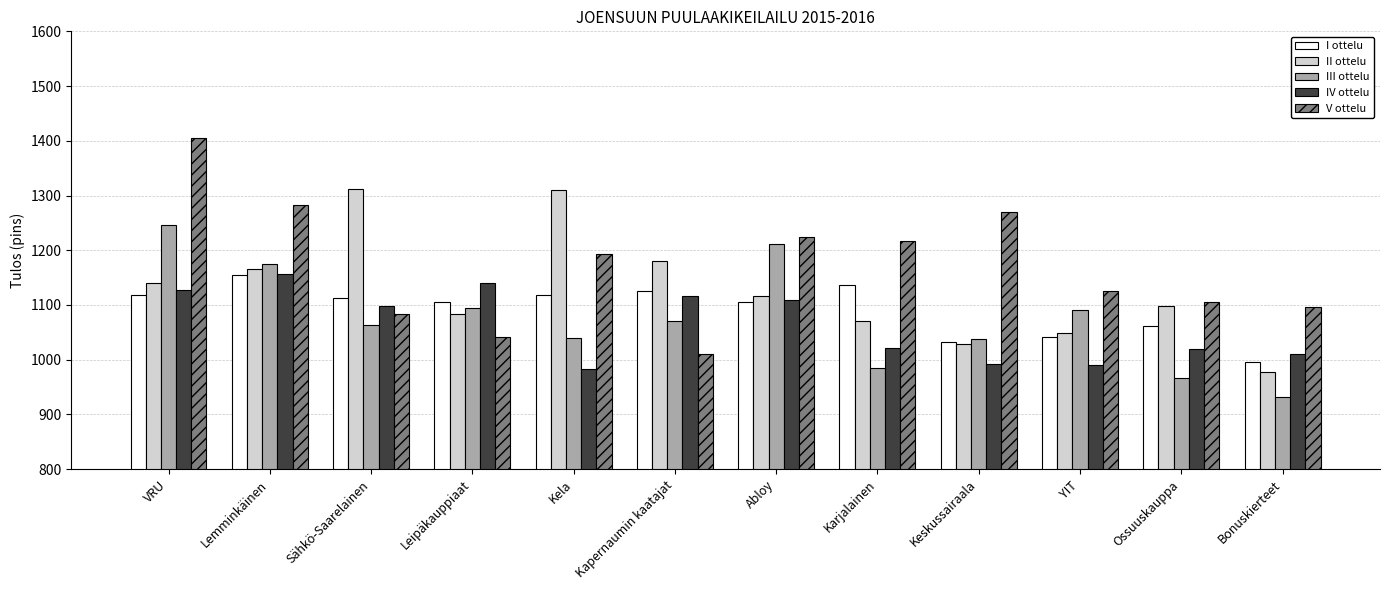

What is the difference between the highest and lowest values at Leipäkauppiaat?

99